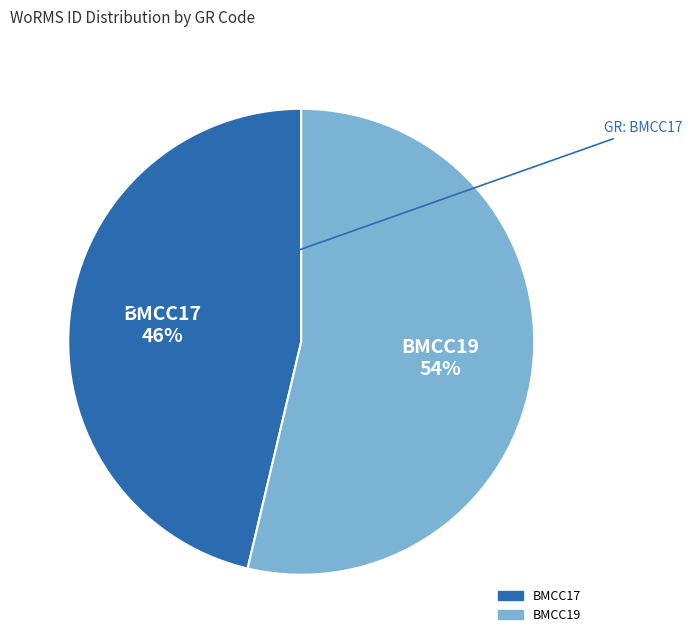

How many segments does this pie chart have?

2